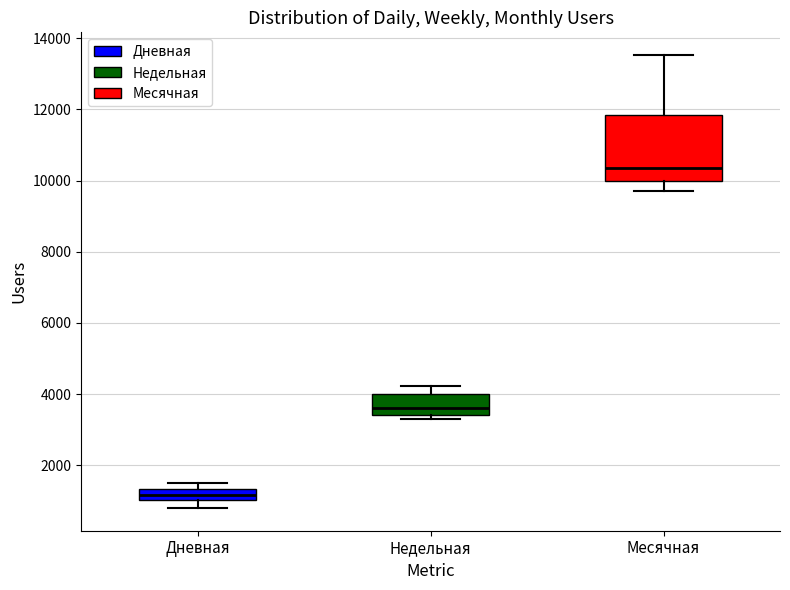

Which box has the lowest median line?

Дневная